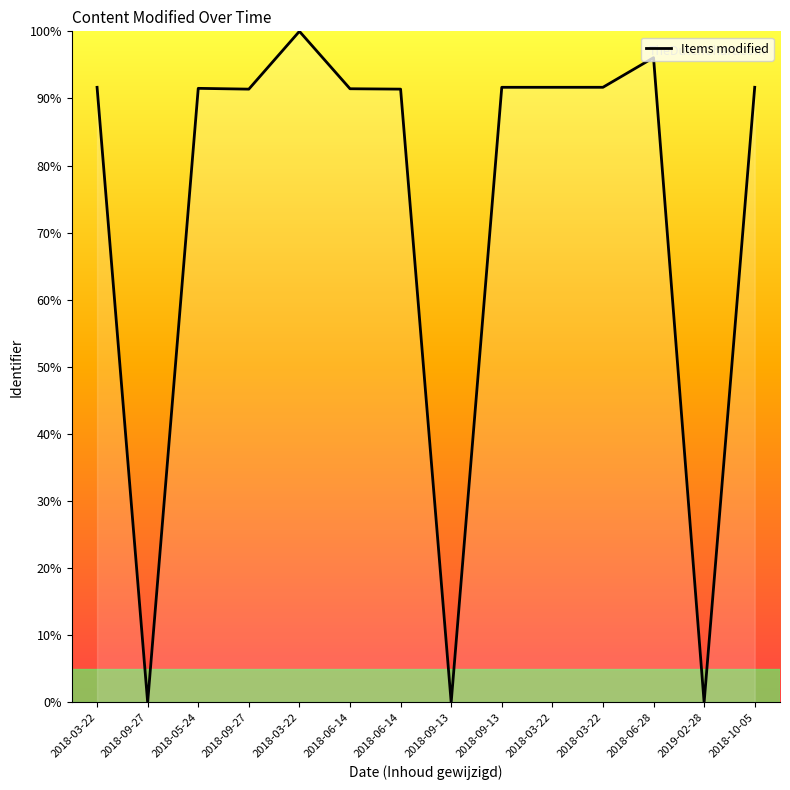

How many lines are shown in the chart?

1